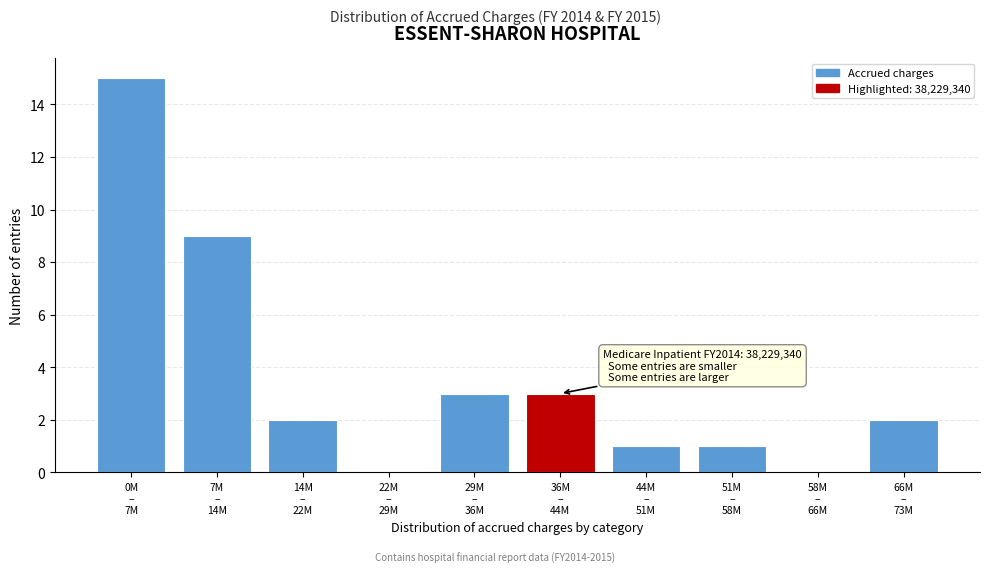

What is the greatest value displayed?

15